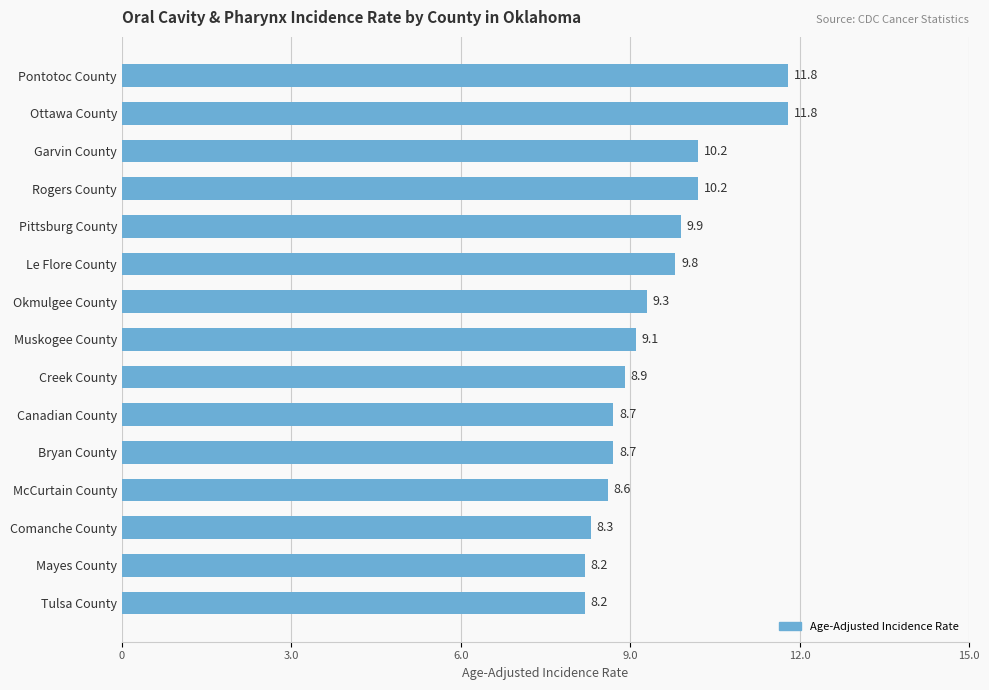

What is the difference between the maximum and minimum values?

3.6